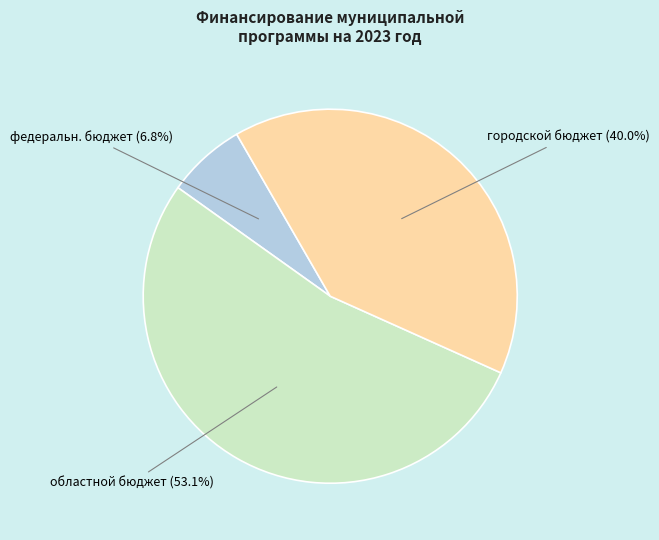

Which slice is the largest?

областной бюджет